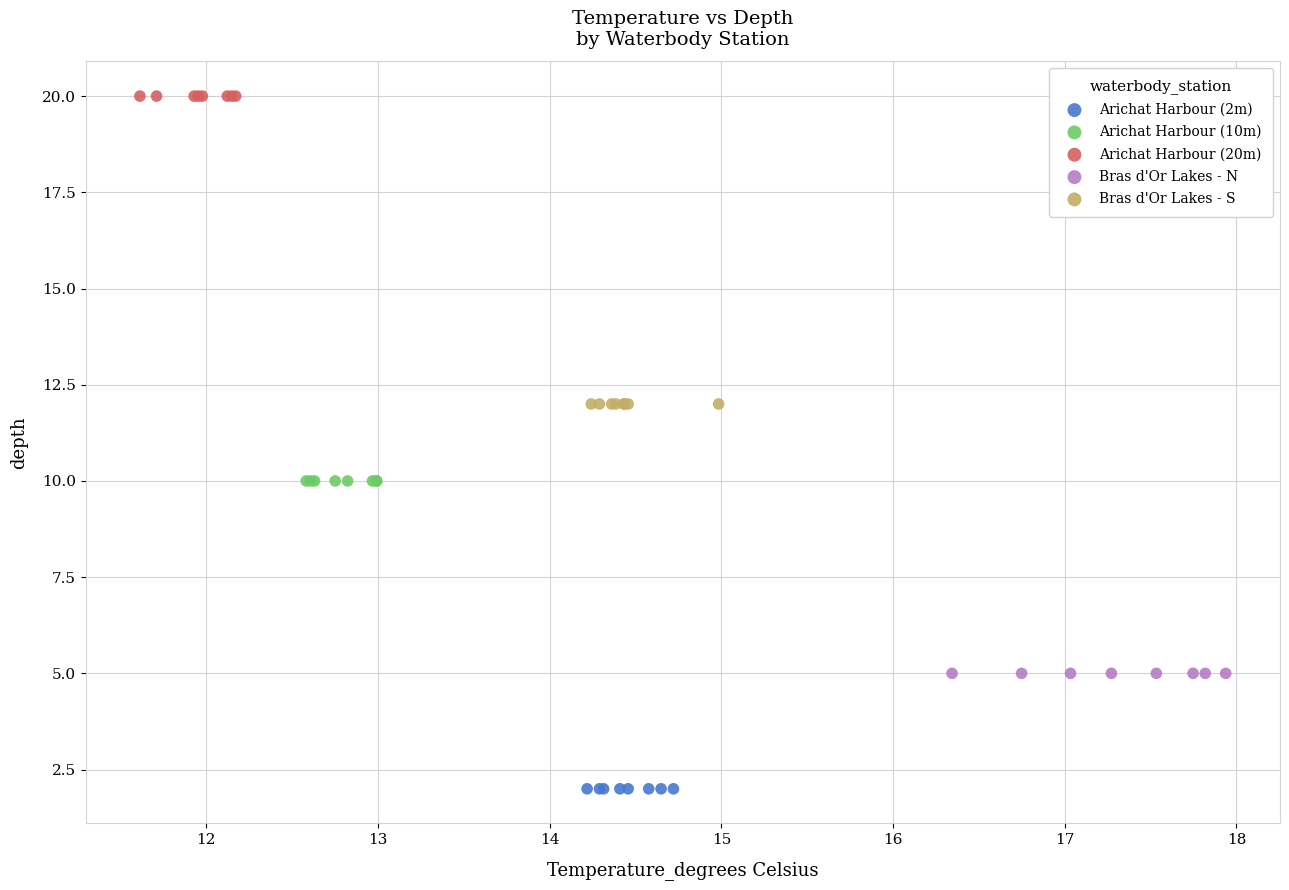

Which series reaches the maximum Y coordinate?

Arichat Harbour (20m)